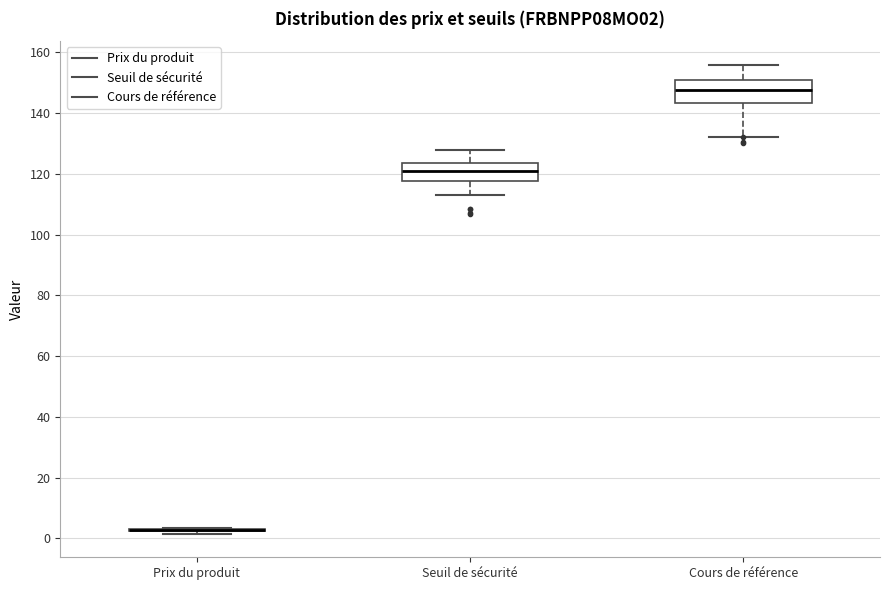

Reading left to right, transcribe this box plot: for each box, give where its median line is, the range the box spans, and where its two whiskers end, as read against the y-axis. The values are not printed on the chart, so give them approximately, as read against the axis.

Prix du produit: box collapsed to a line at 2, whiskers 2 to 4
Seuil de sécurité: median 120, box 118 to 124, whiskers 114 to 128
Cours de référence: median 148, box 144 to 150, whiskers 132 to 156